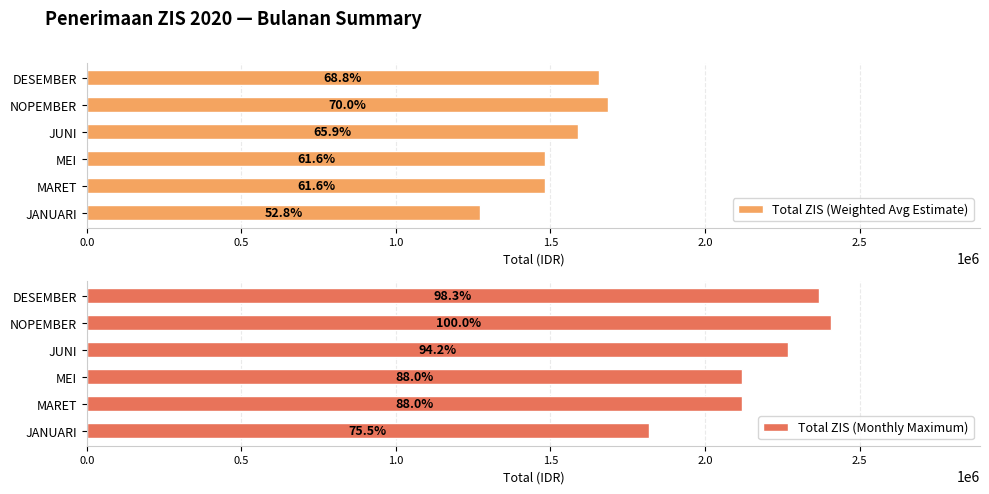

What position from the left is JANUARI?

1